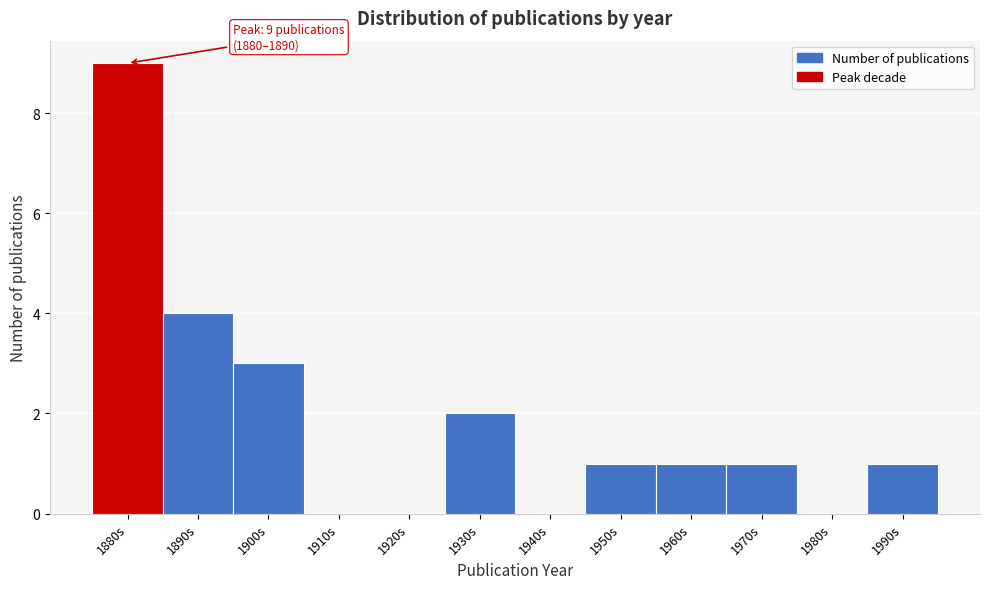

Reading left to right, transcribe all the data shown in this chart.

1880s=9	1890s=4	1900s=3	1910s=0	1920s=0	1930s=2	1940s=0	1950s=1	1960s=1	1970s=1	1980s=0	1990s=1